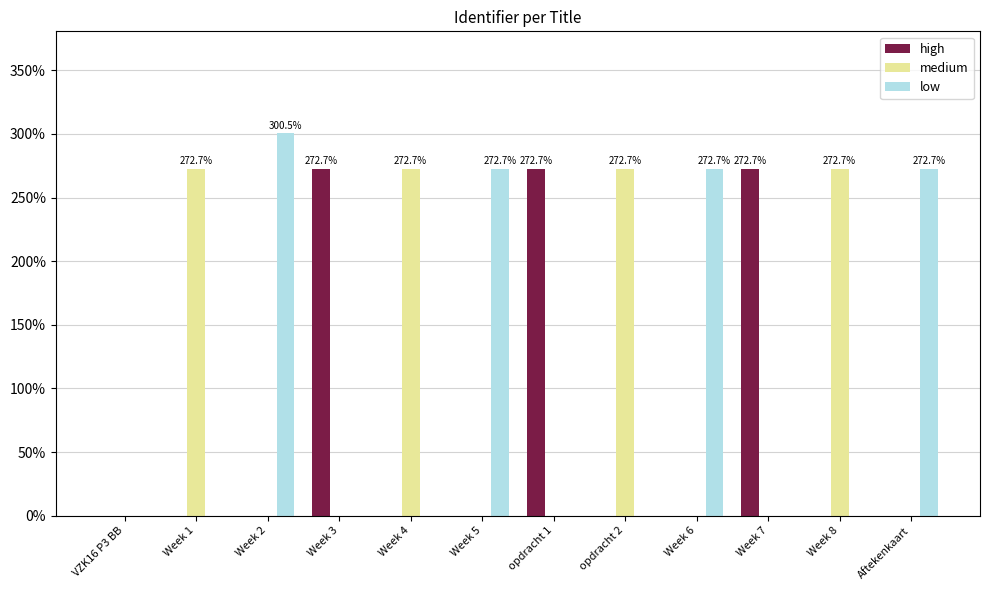

What is the sum of all medium values?

1090.7